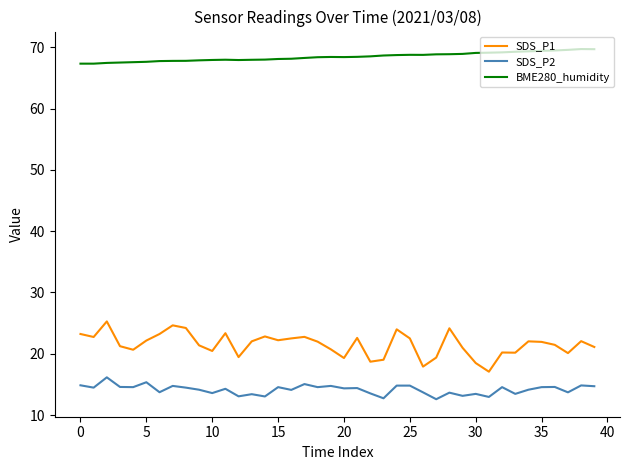

Which series has the largest total across all categories?

BME280_humidity